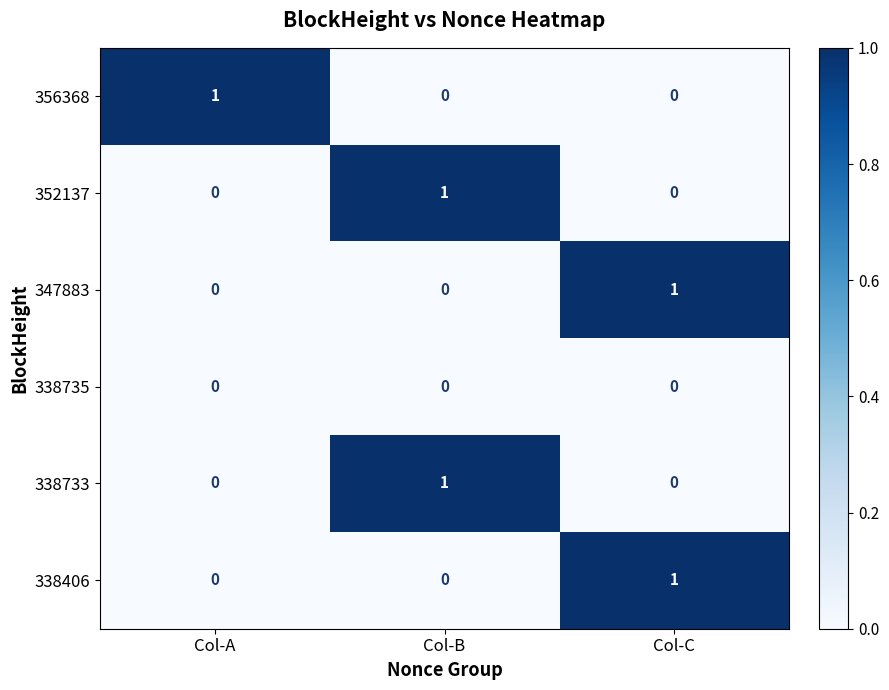

Is the value of 338735 at Col-B greater than the value of 352137 at Col-B?

No